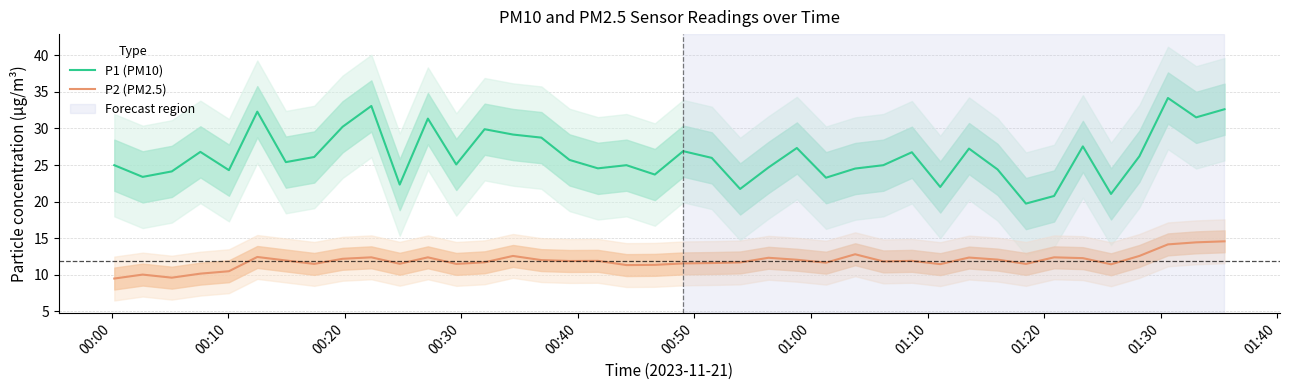

What are all the series names shown in the legend?

P1 (PM10), P2 (PM2.5)